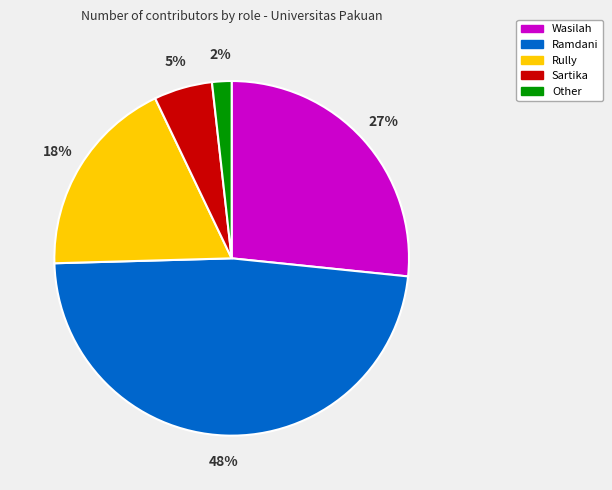

Is Sartika the majority of the pie?

No